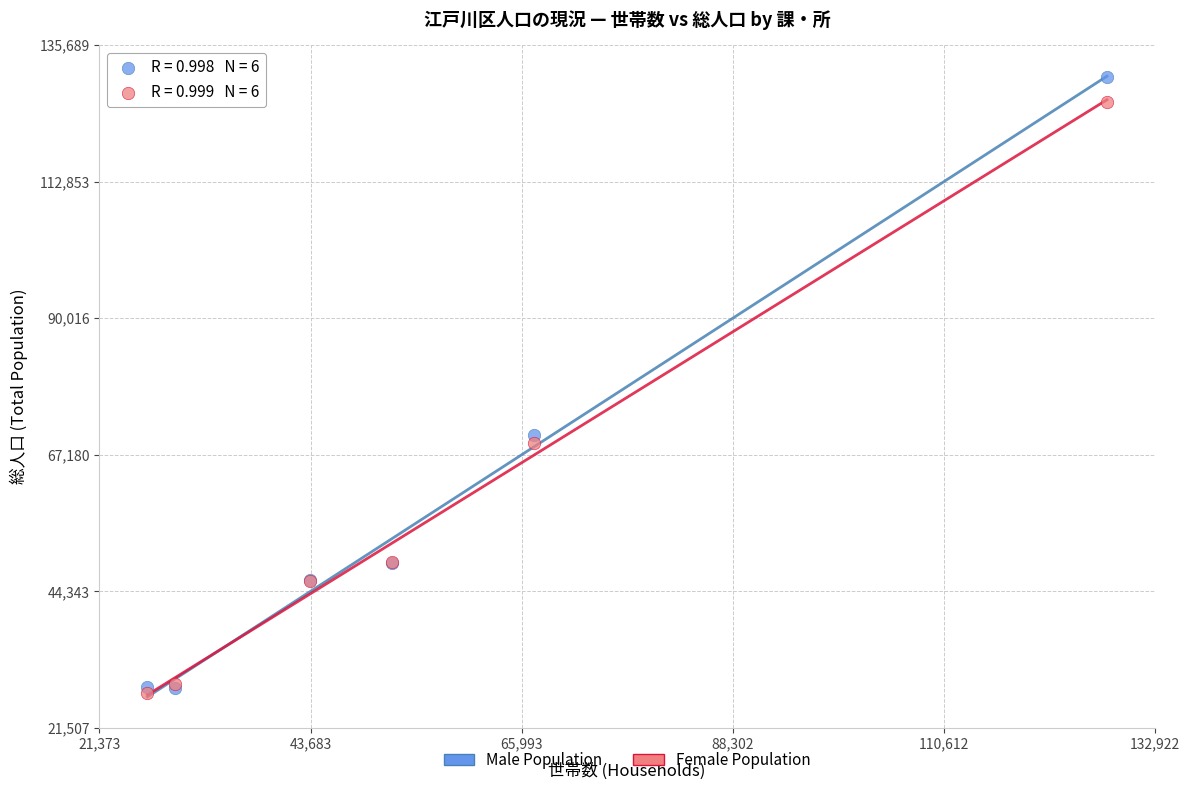

In the Male Population series, what Y value is closest to 79299?

70550